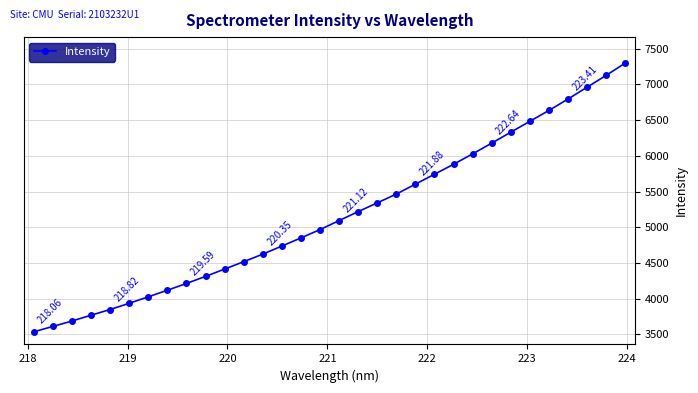

What is the average value?

5167.5